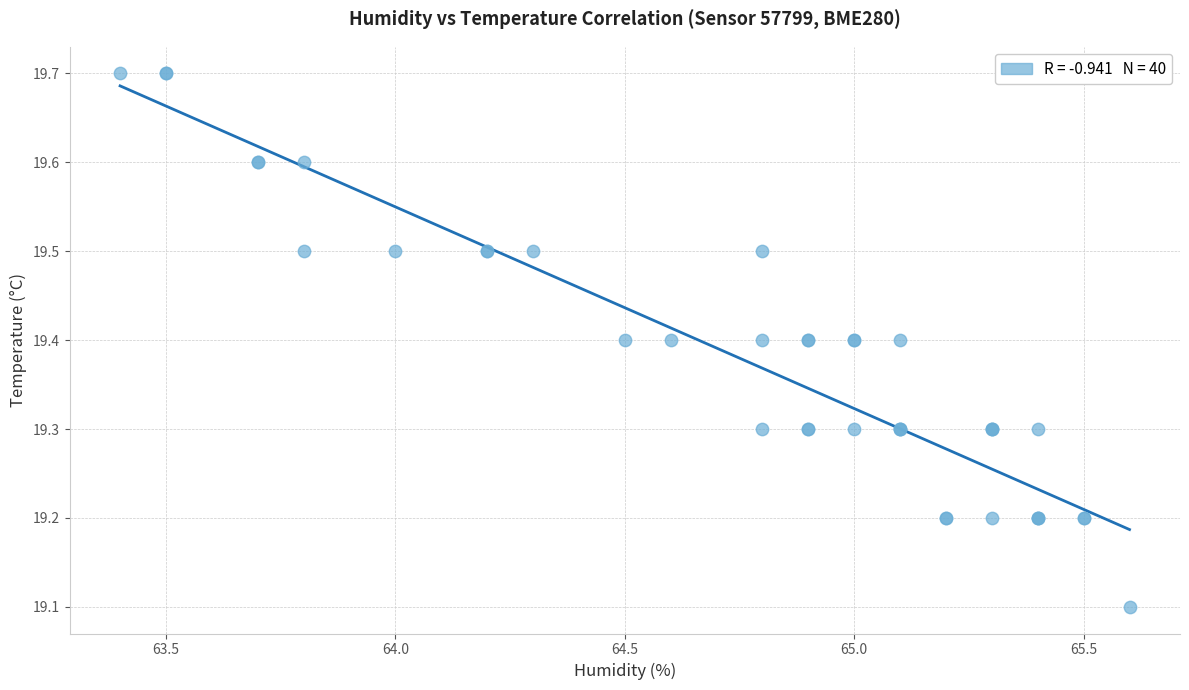

What Y value in the scatter plot is closest to 19?

19.1